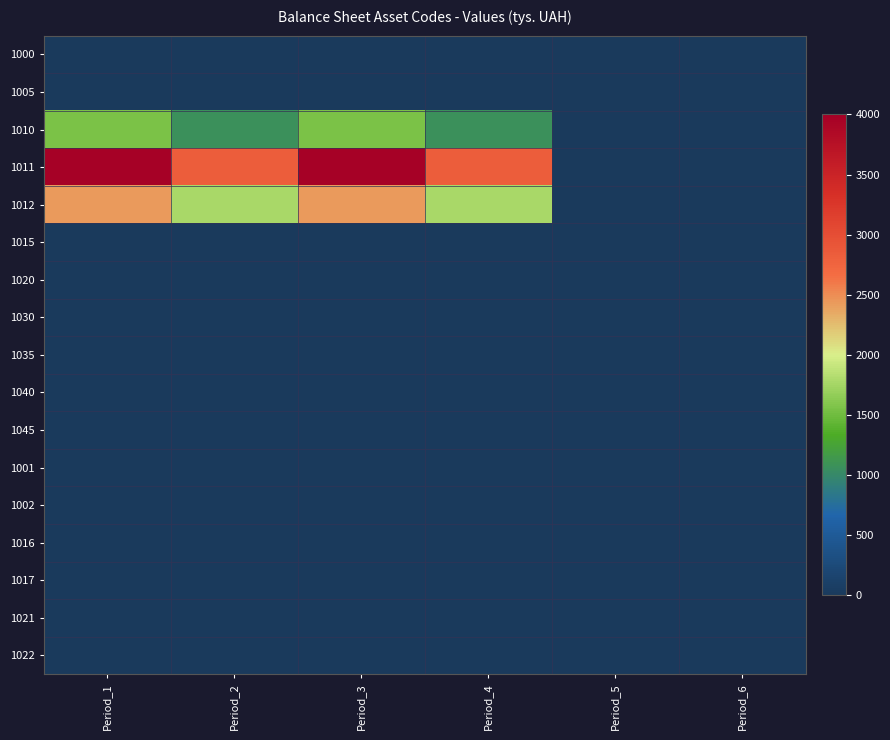

At Period_6, list the series in order from smallest to largest.

1000, 1005, 1010, 1011, 1012, 1015, 1020, 1030, 1035, 1040, 1045, 1001, 1002, 1016, 1017, 1021, 1022